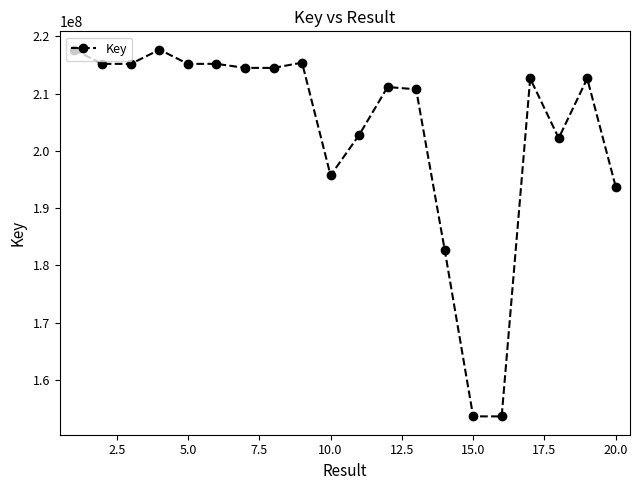

What is the greatest value displayed?

217665717